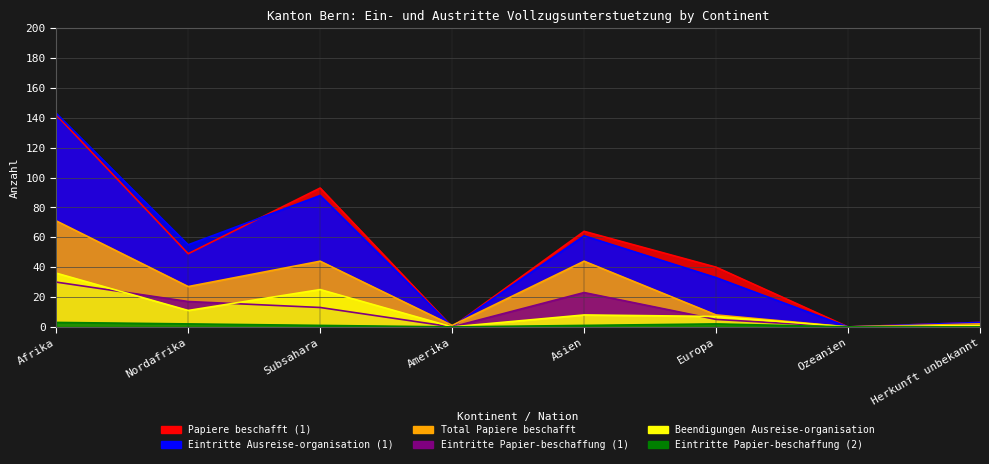

What is the value of the Total Papiere beschafft point at the 6th from the left?

8